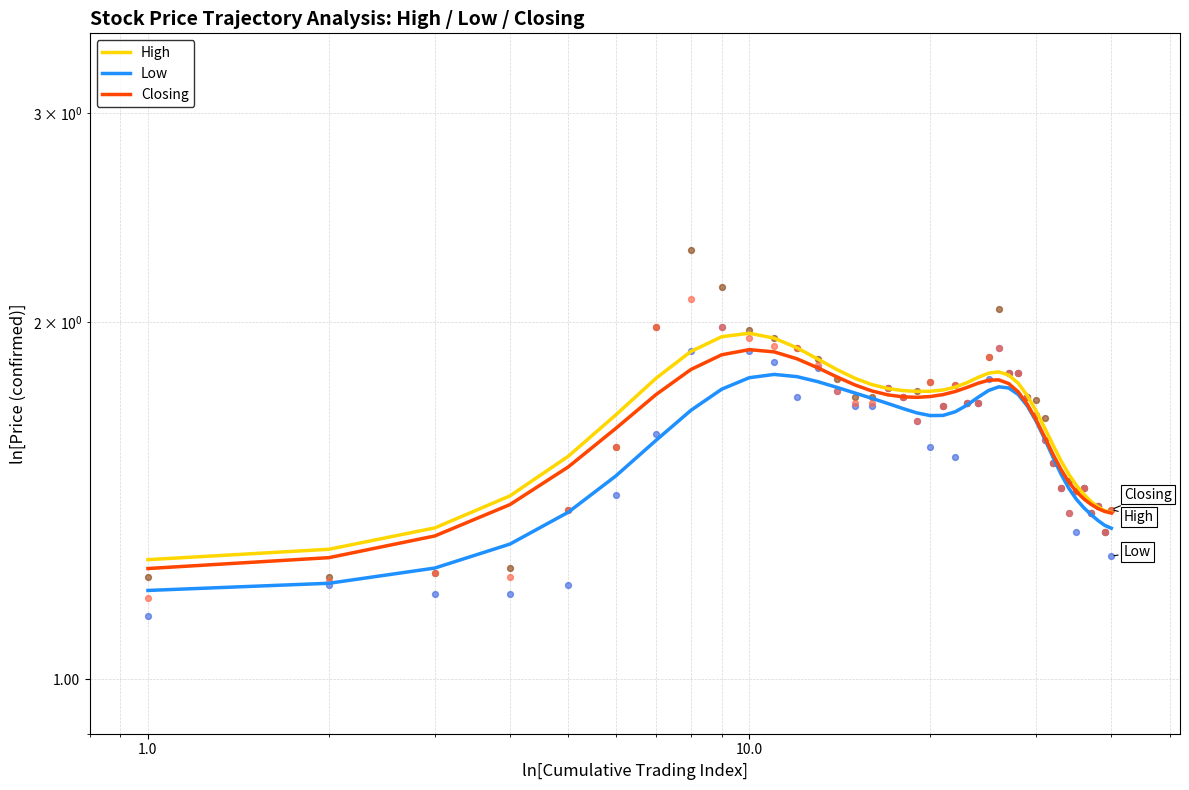

At how many categories does at least one series exceed 1?

40